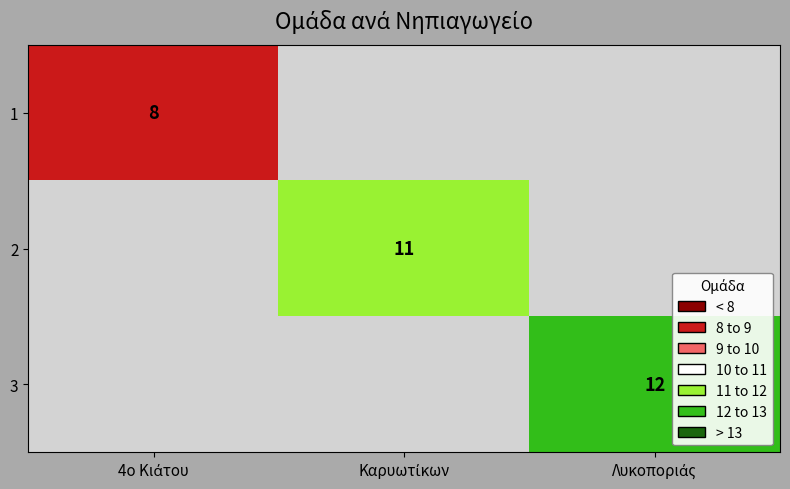

The 2 series shows 11.0 at Καρυωτίκων. True or false?

True